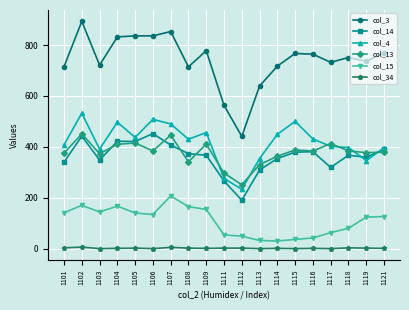

At 1106, list the series in order from largest to smallest.

col_3, col_4, col_14, col_13, col_15, col_34